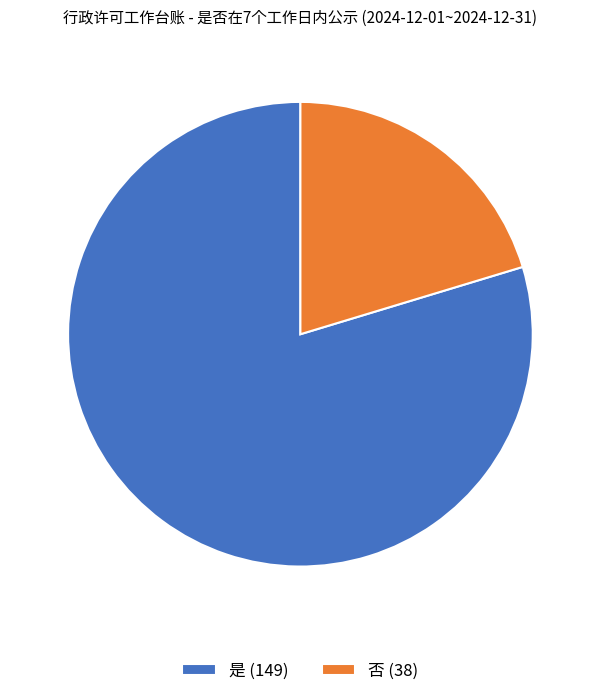

How many segments does this pie chart have?

2